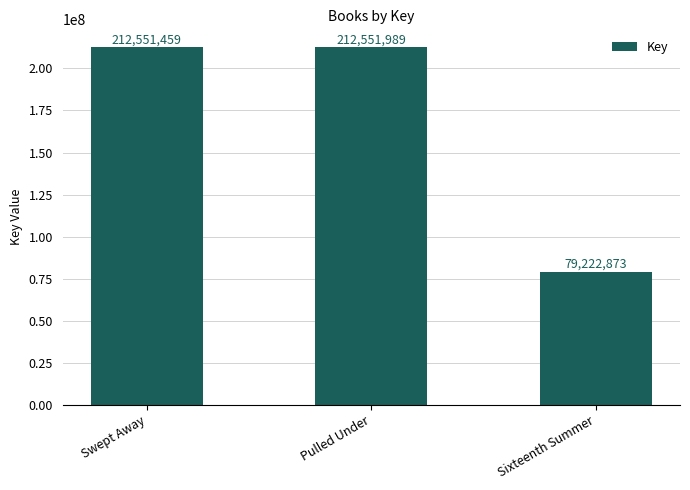

Which has a higher value, Pulled Under or Sixteenth Summer?

Pulled Under